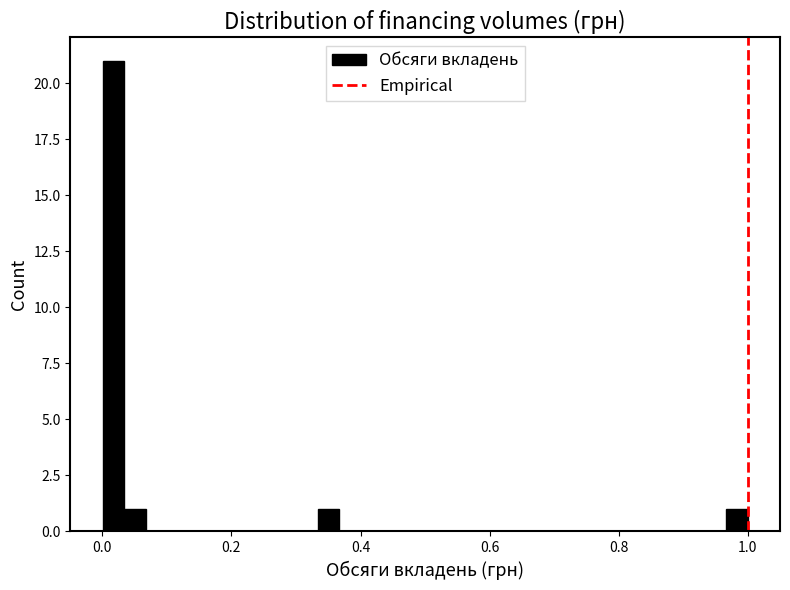

Read against the x-axis, roughly where is the centre of the tallest bar?

0.02